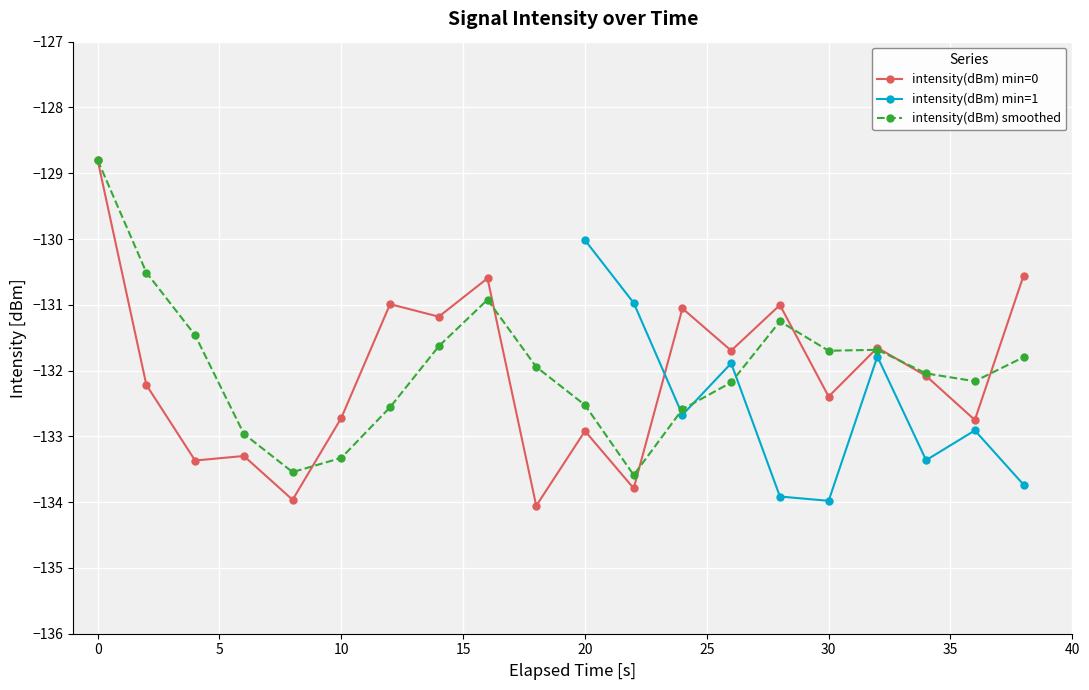

True or false: intensity(dBm) smoothed has more than 1 interior local peaks.

True